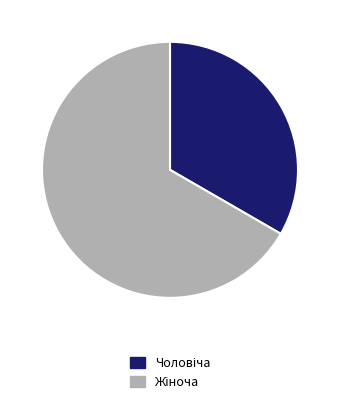

Is there a majority slice in this chart?

Yes